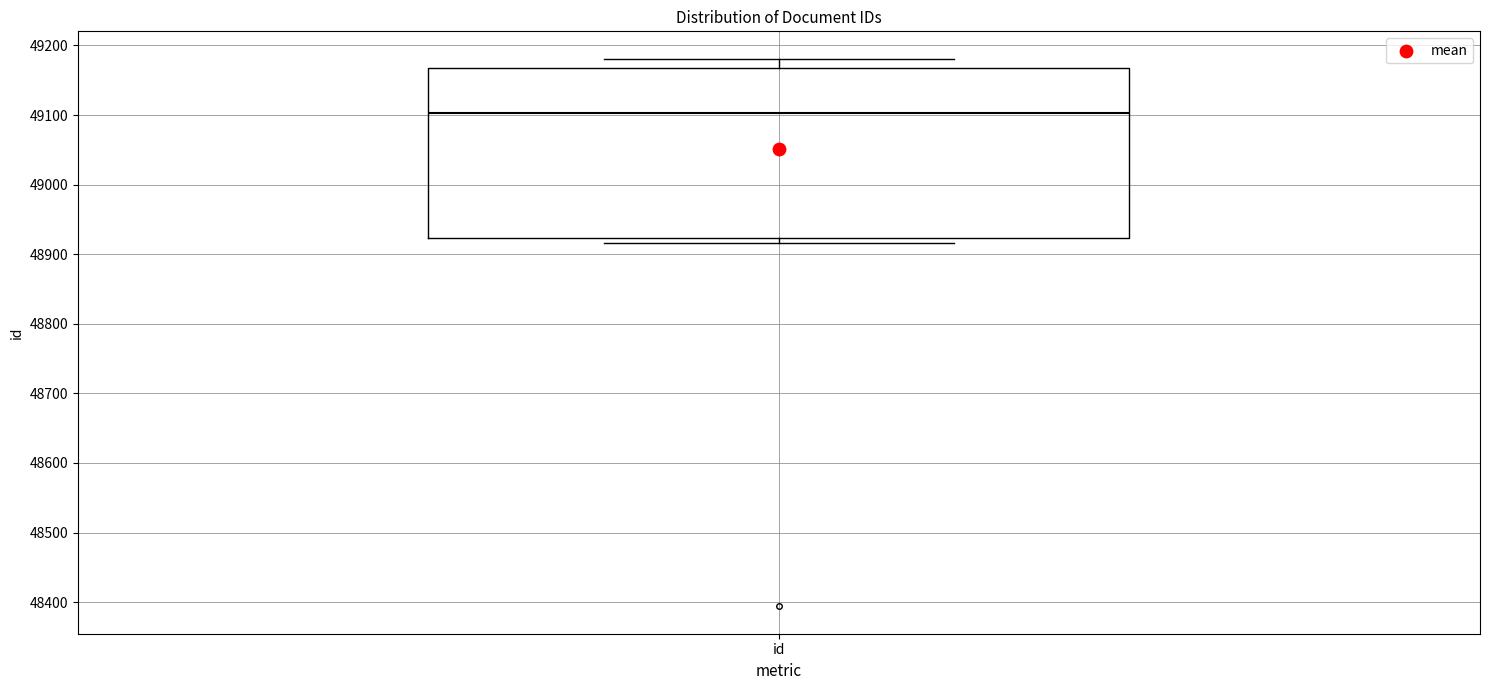

Transcribe this box plot: give where the median line is, the range the box spans, and where the two whiskers end, as read against the y-axis. The values are not printed on the chart, so give them approximately, as read against the axis.

median 49100, box 48920 to 49170, whiskers 48920 (just below the box's lower edge) to 49180